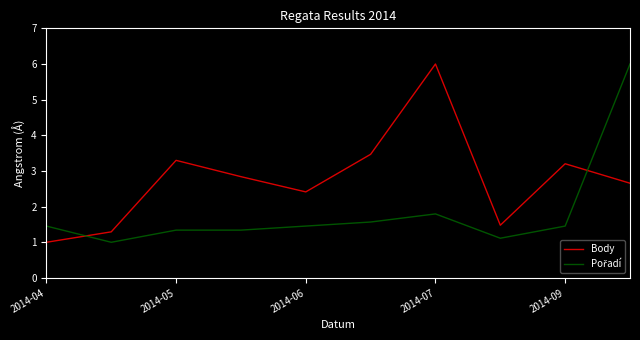

What is the minimum value for Body?

1.0